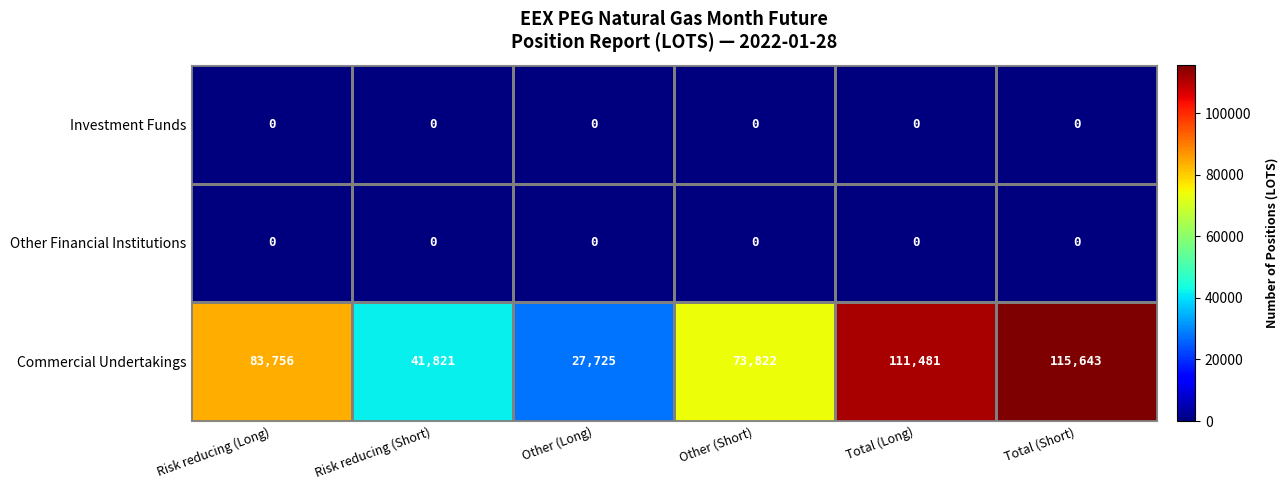

Rank the categories by Commercial Undertakings value from highest to lowest.

Total (Short), Total (Long), Risk reducing (Long), Other (Short), Risk reducing (Short), Other (Long)